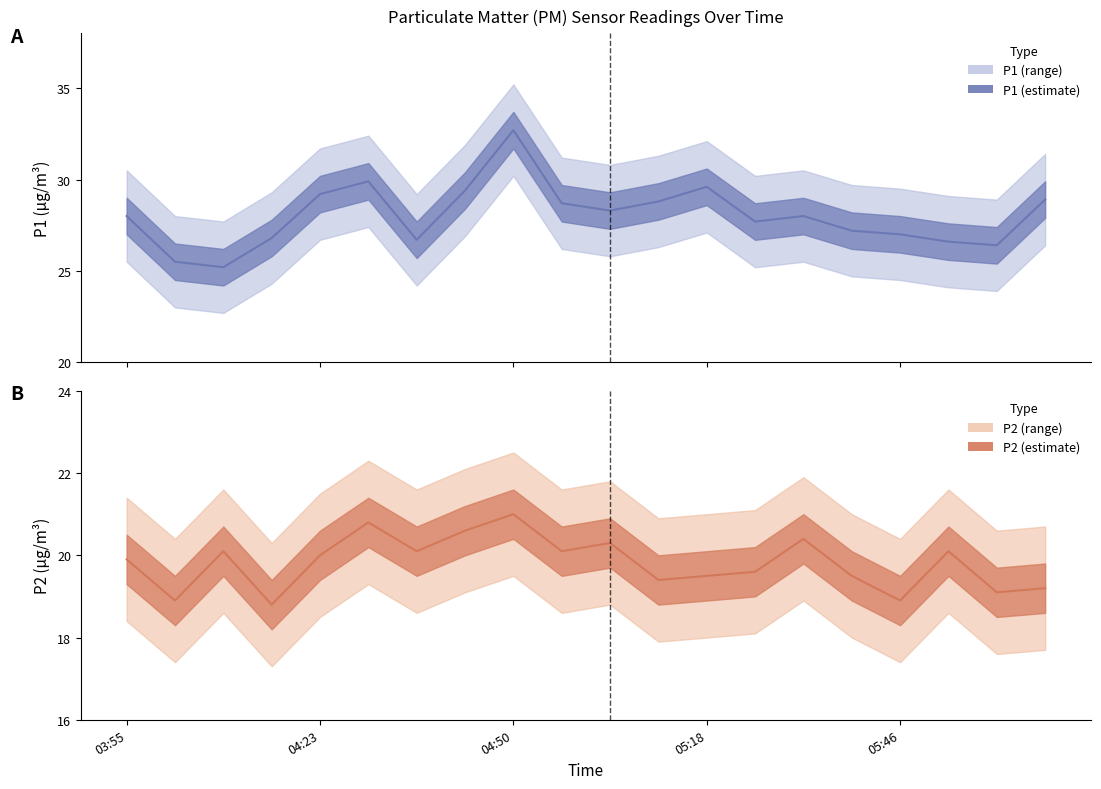

Rank the series at 19 from highest to lowest value.

P1, P2